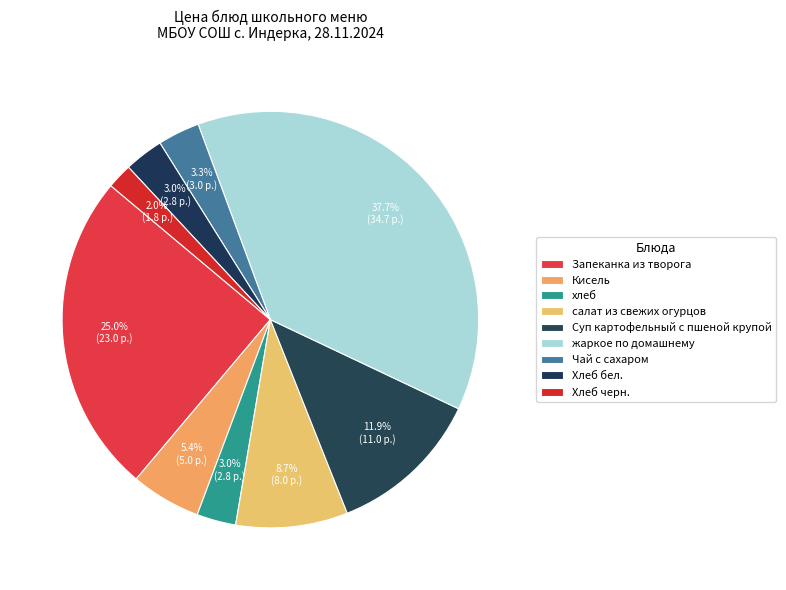

To the nearest percent, what portion does Запеканка из творога represent?

25%